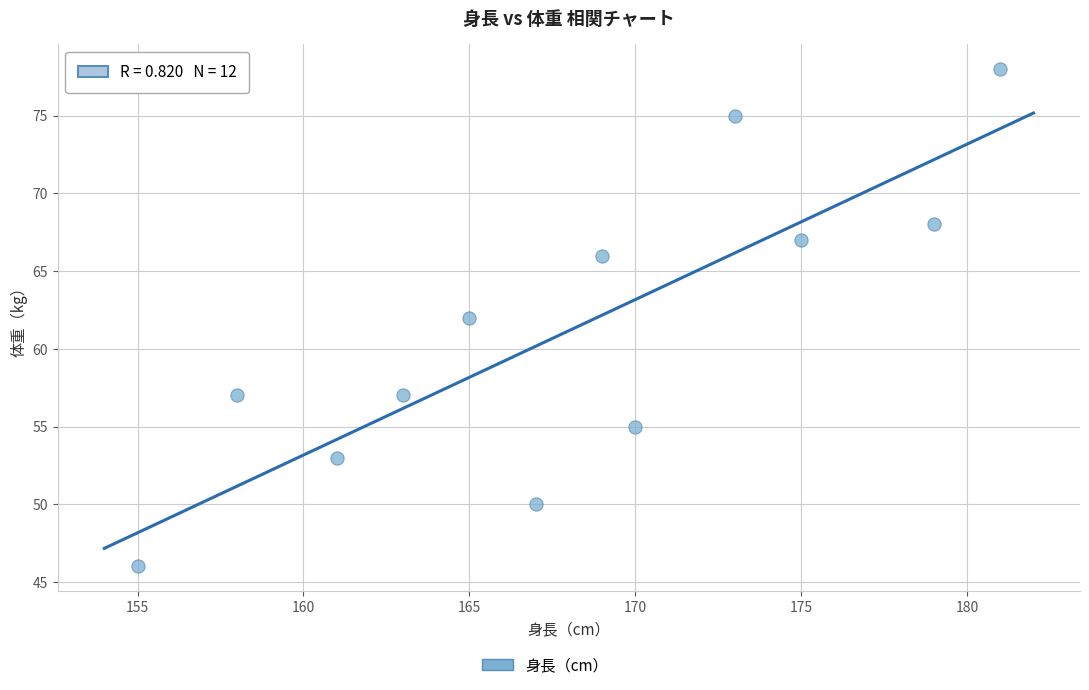

What is the range of Y values (max minus min)?

32